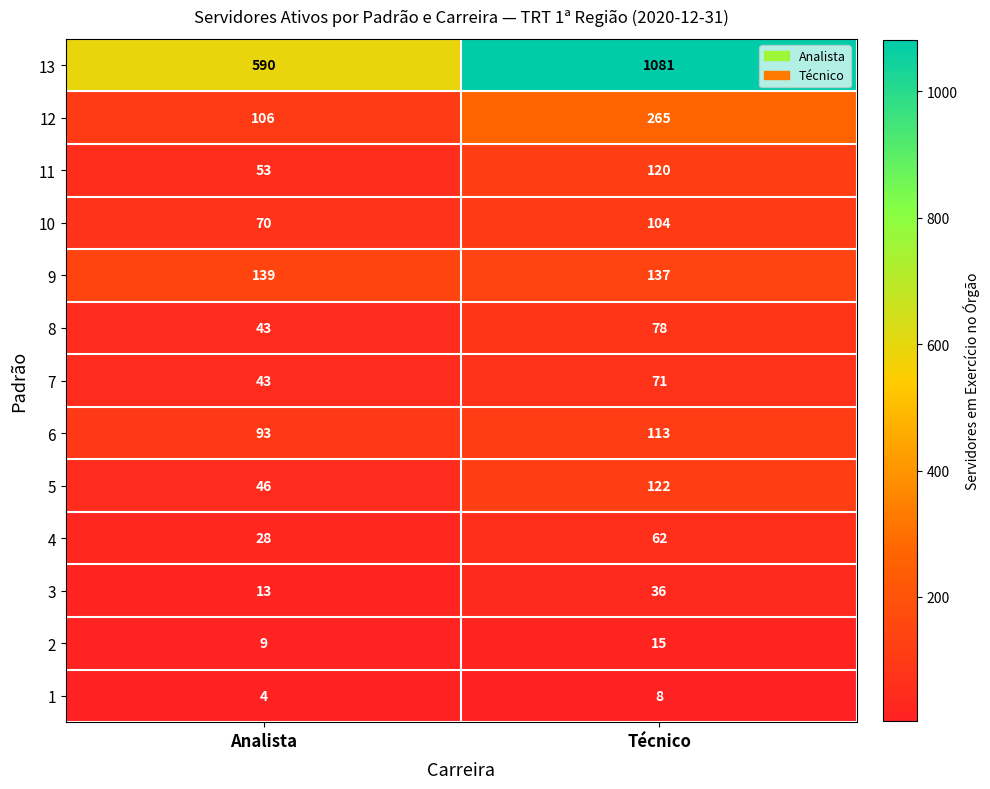

Rank the series by their maximum value, from highest to lowest.

13, 12, 9, 5, 11, 6, 10, 8, 7, 4, 3, 2, 1